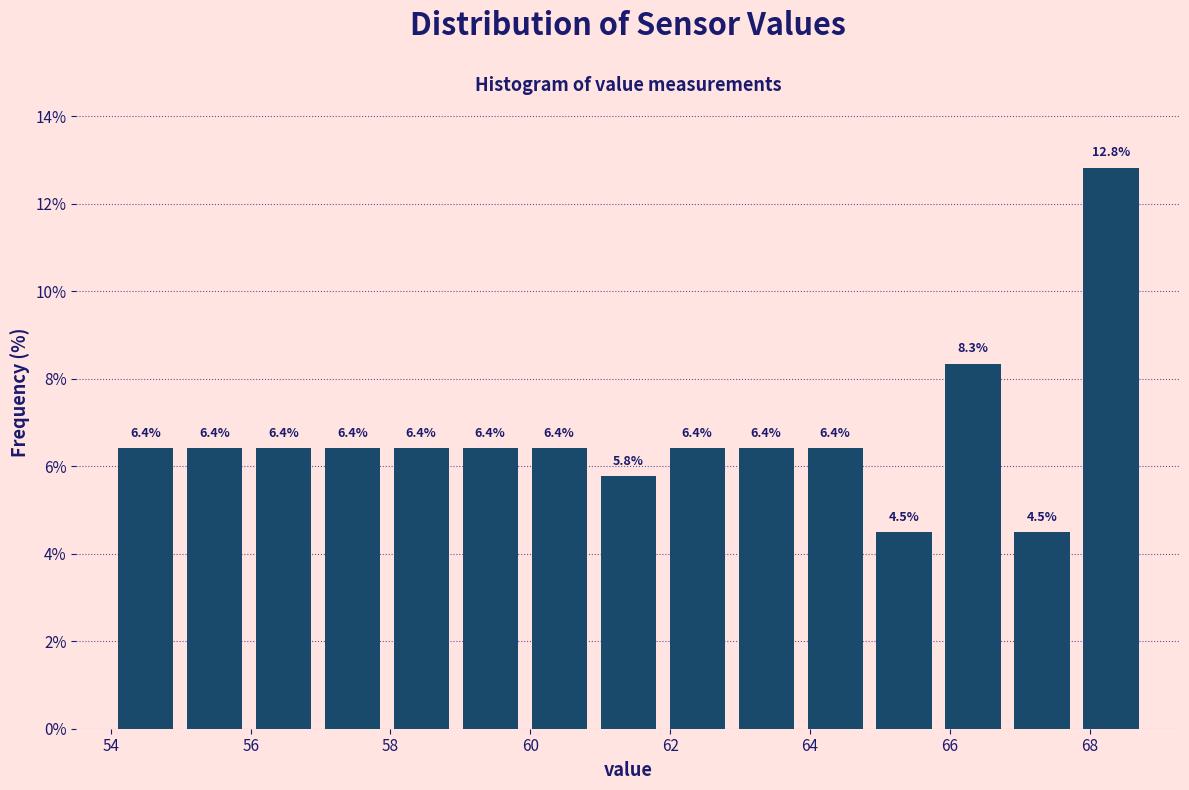

What is the height of the bar covering 67.8 to 68.8 on the x-axis? The bar edges are not printed on the chart, so give them approximately, as read against the axis.

12.8